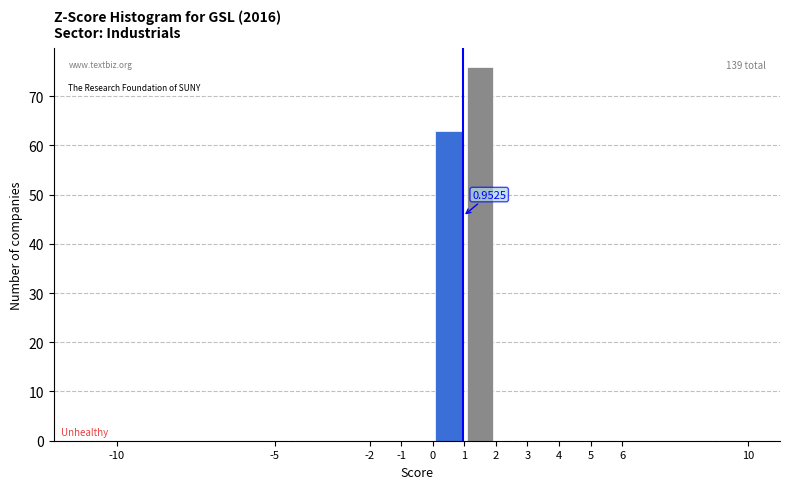

Over which range of the x-axis is the bar tallest?

1 to 2